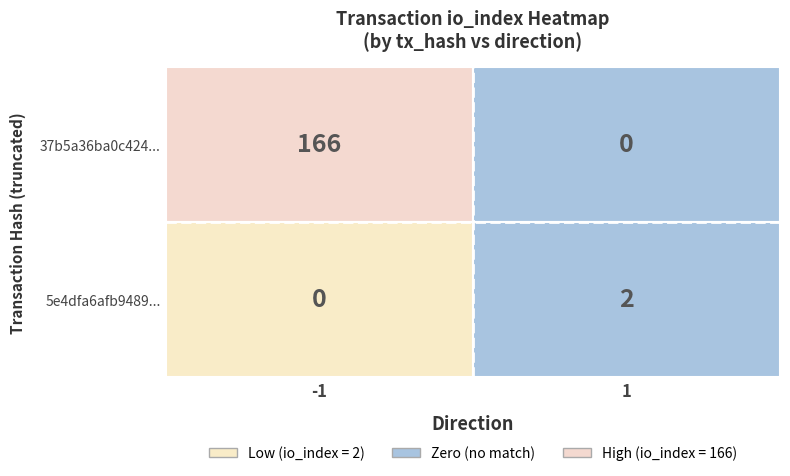

Count the number of categories in the chart.

2